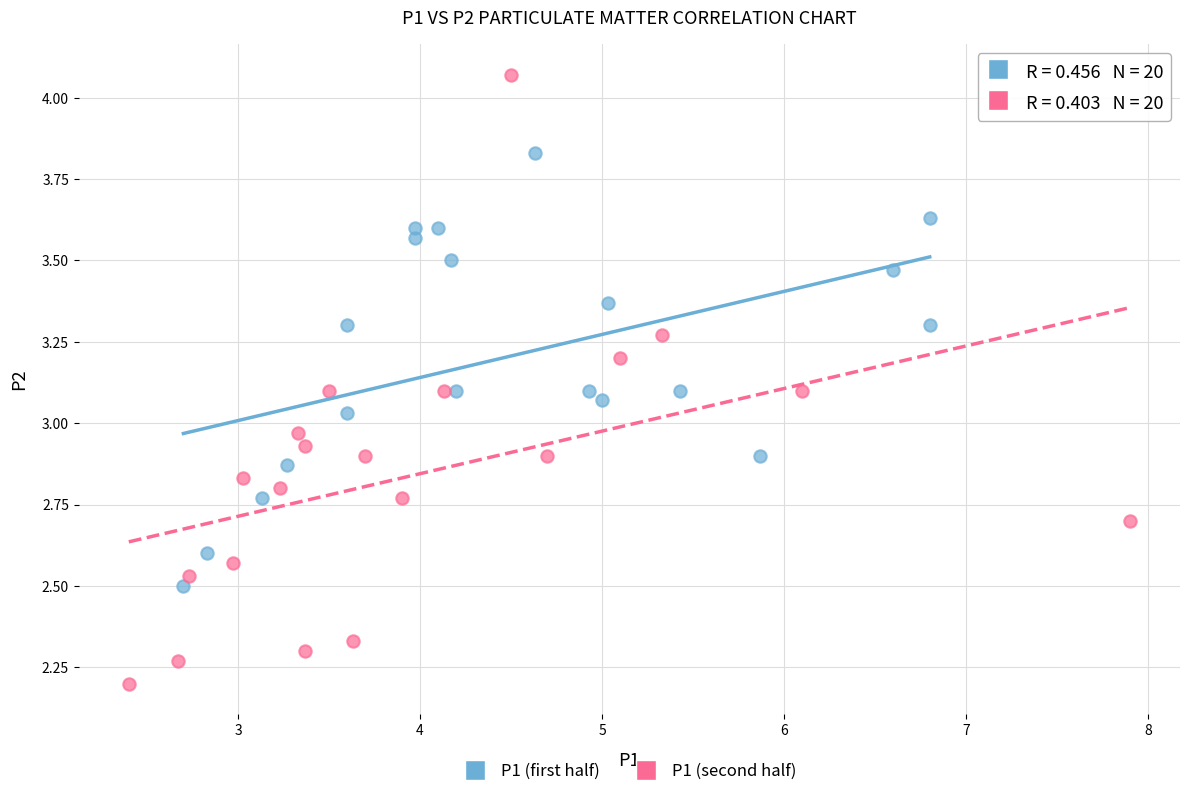

Which series reaches the maximum Y coordinate?

P1 (second half)